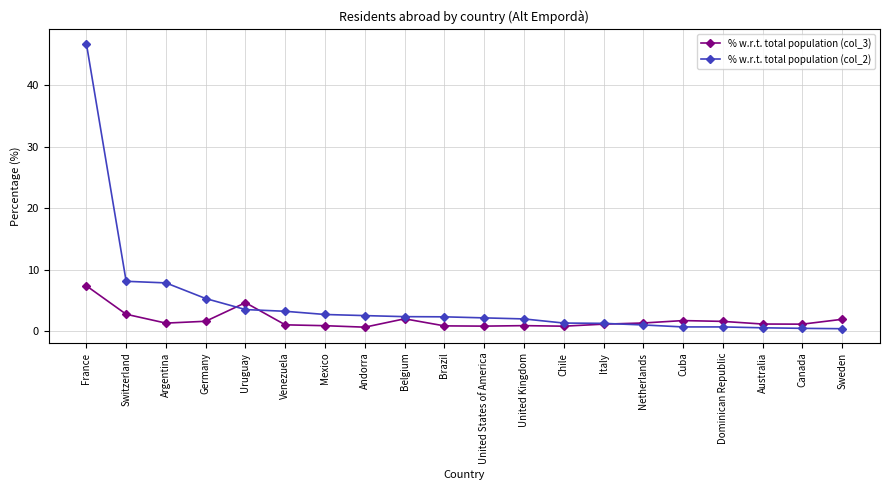

At which category is the sum across all series the highest?

France